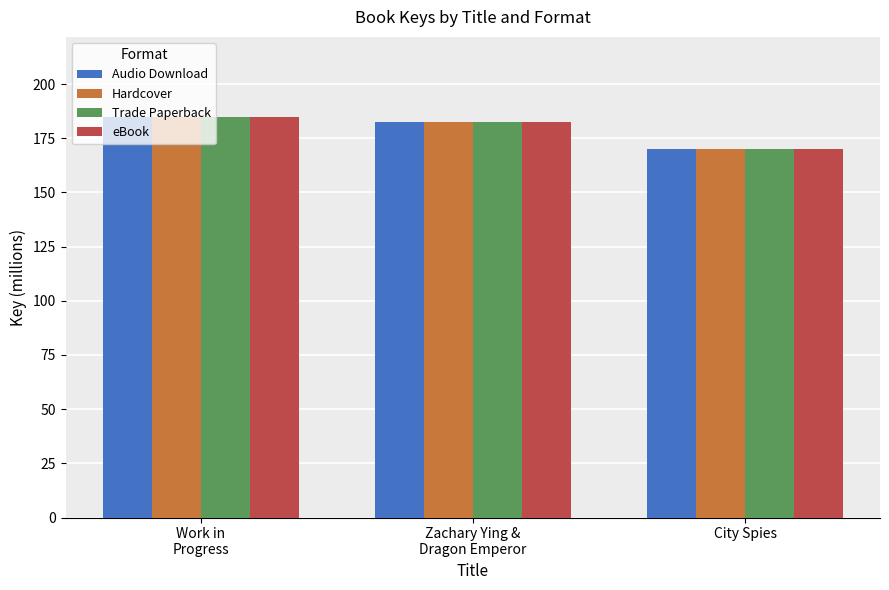

The value of Audio Download at Work in
Progress is 184.8. True or false?

True